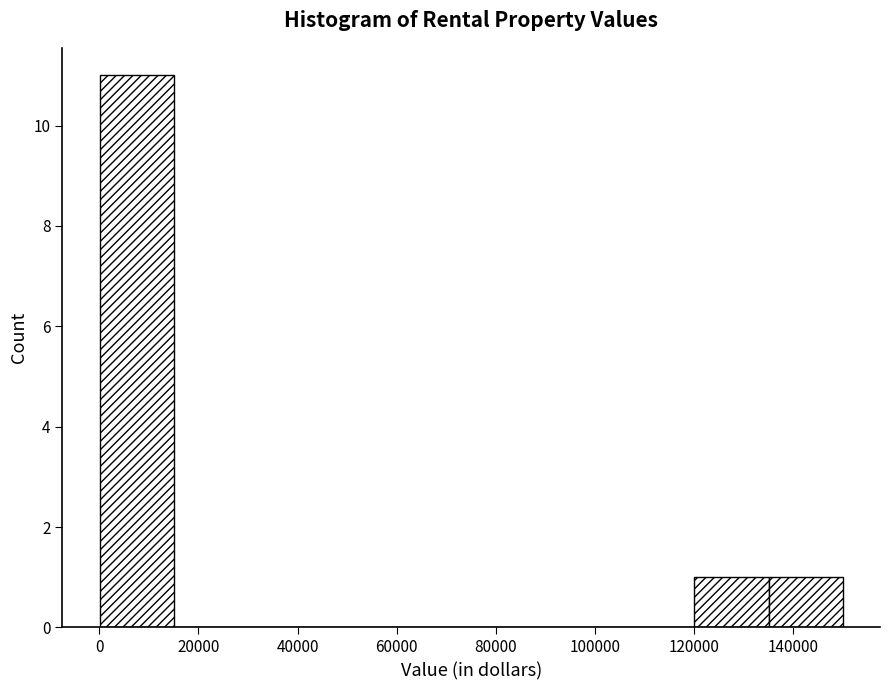

Reading left to right, transcribe this chart: for each bar, give the range it covers on the x-axis and its height. Neither the bar edges nor the heights are printed on the chart, so give them approximately, as read against the axes.

0 to 16000: 11
16000 to 30000: 0
30000 to 46000: 0
46000 to 60000: 0
60000 to 76000: 0
76000 to 90000: 0
90000 to 106000: 0
106000 to 120000: 0
120000 to 136000: 1
136000 to 150000: 1